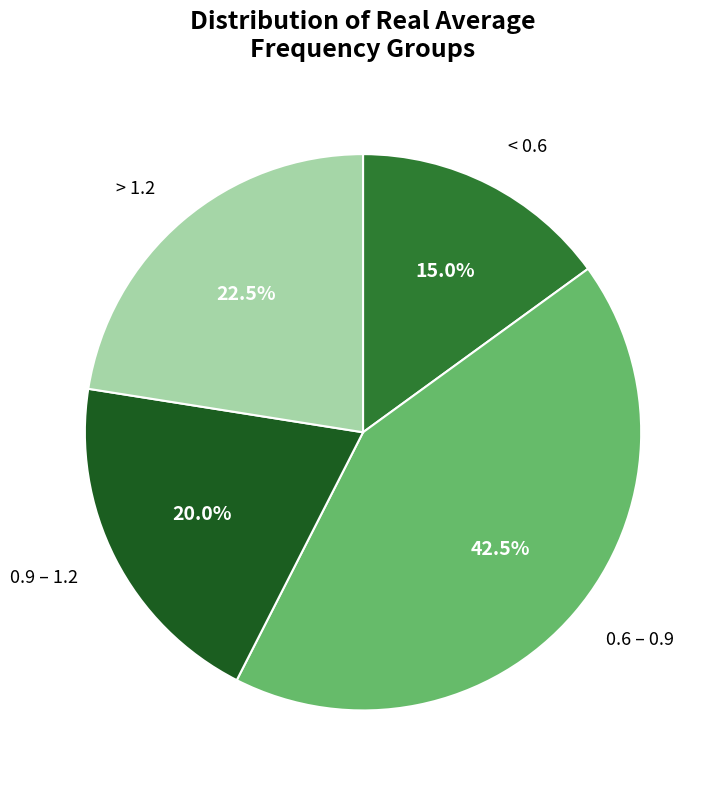

Is there any slice that represents more than half of the pie?

No